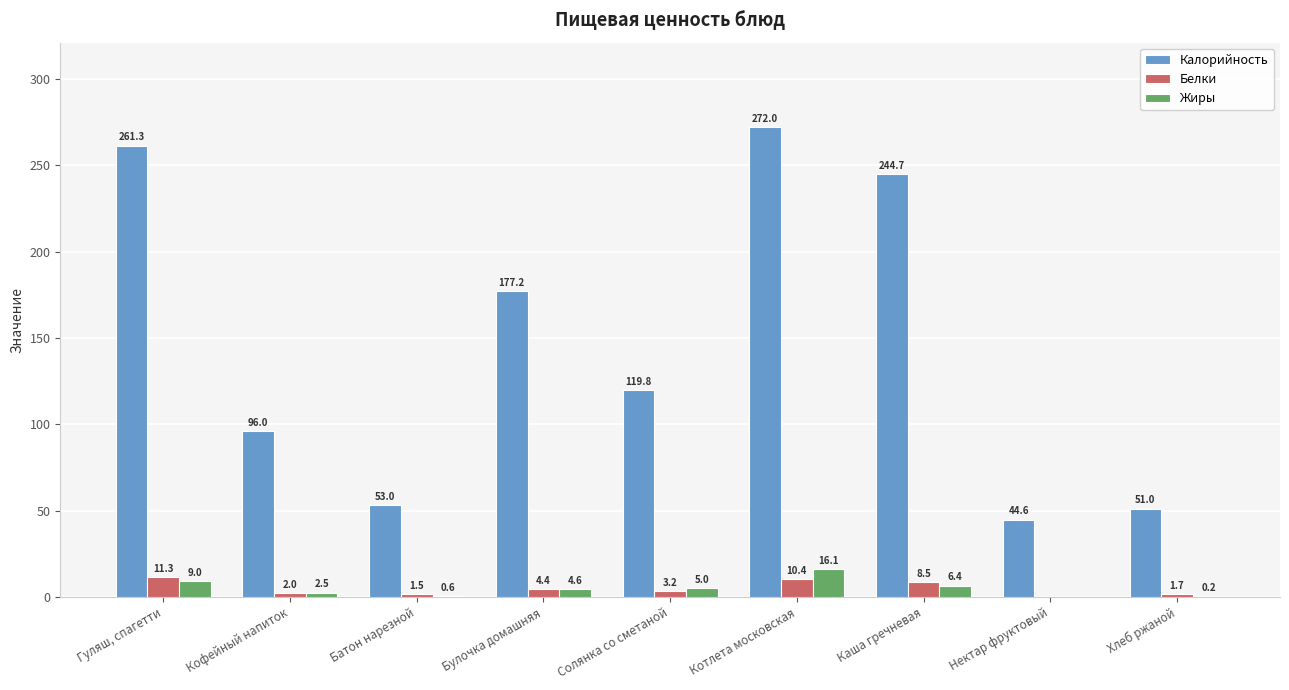

What is the total value across all series at Нектар фруктовый?

44.6